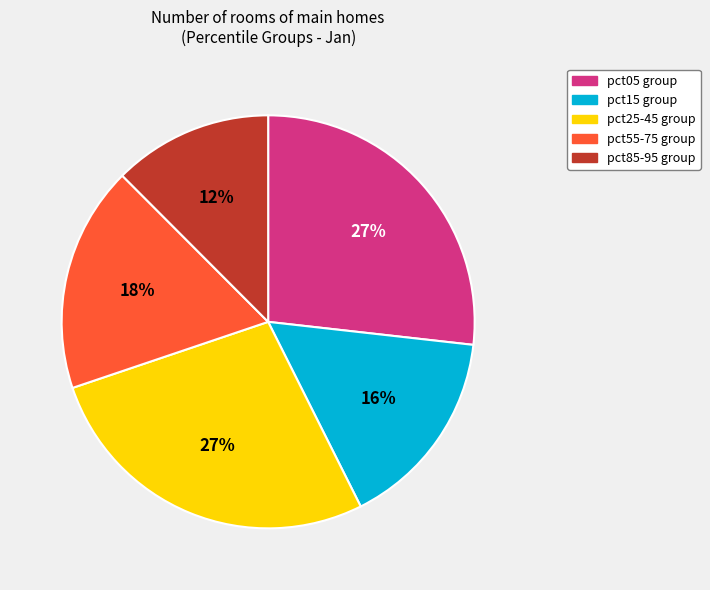

What is the ratio of the value at pct25-45 group to the value at pct85-95 group?

2.2